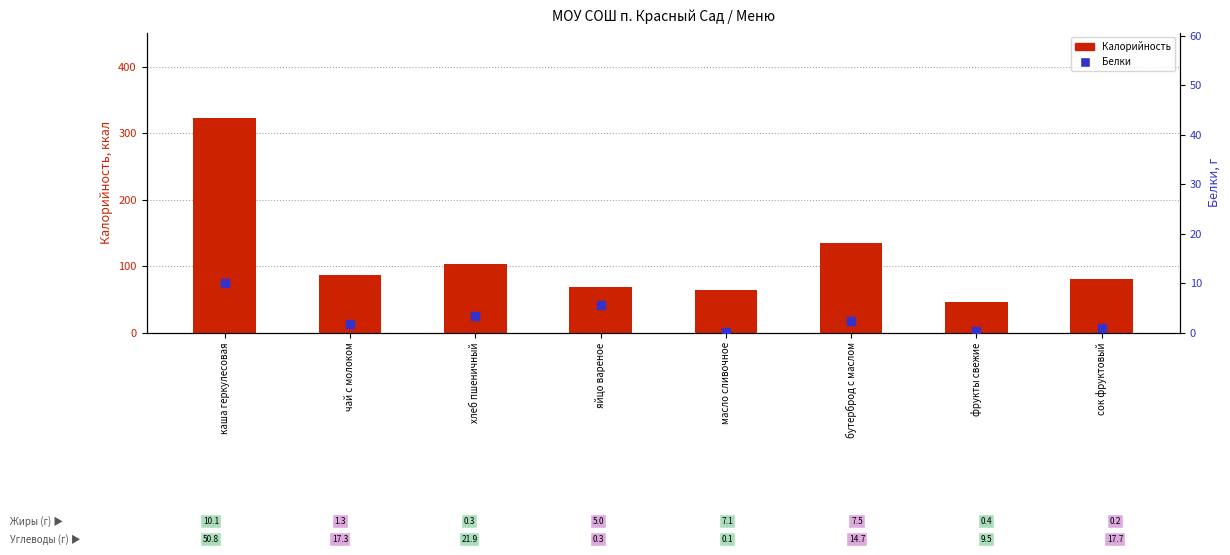

What is the total value across all series at масло сливочное?

64.2